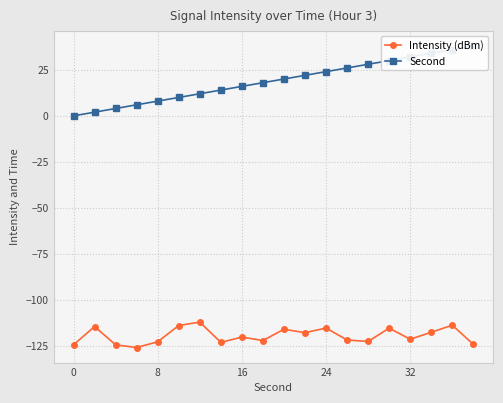

True or false: Intensity (dBm) has more than 2 points higher than both neighbors.

True